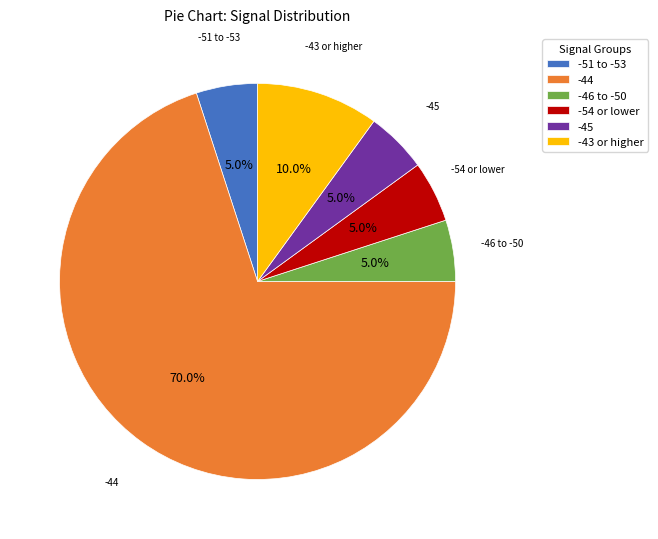

Is the sum of -54 or lower and -45 greater than half?

No